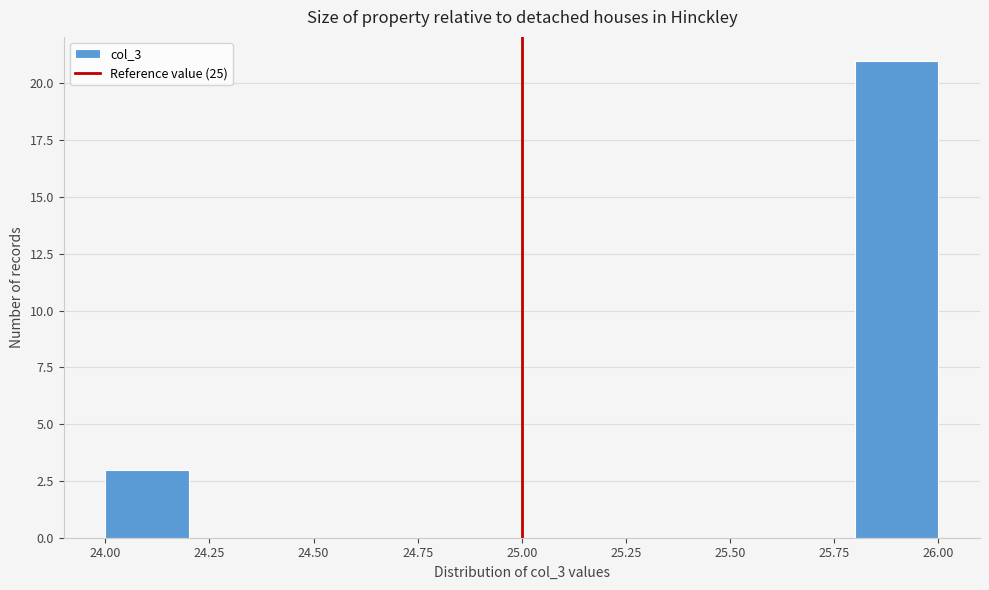

Reading left to right, list every bar in this chart as the range it spans on the x-axis followed by its height. The values are not printed on the chart, so give them approximately, as read against the axis.

24.0 to 24.2: 3
24.2 to 24.4: 0
24.4 to 24.6: 0
24.6 to 24.8: 0
24.8 to 25.0: 0
25.0 to 25.2: 0
25.2 to 25.4: 0
25.4 to 25.6: 0
25.6 to 25.8: 0
25.8 to 26.0: 21